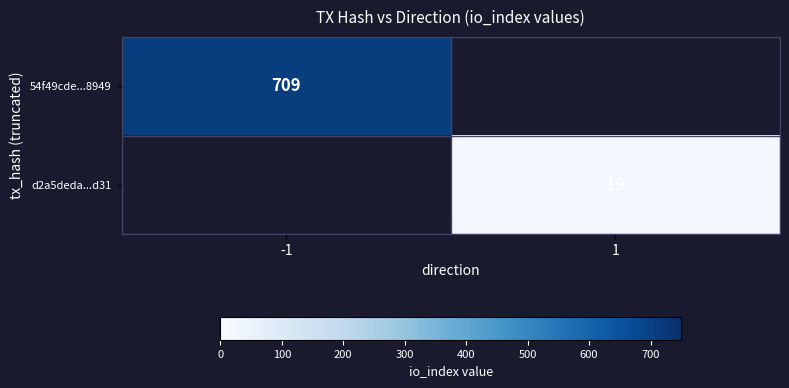

The value of 54f49cde...8949 at -1 is 709. True or false?

True